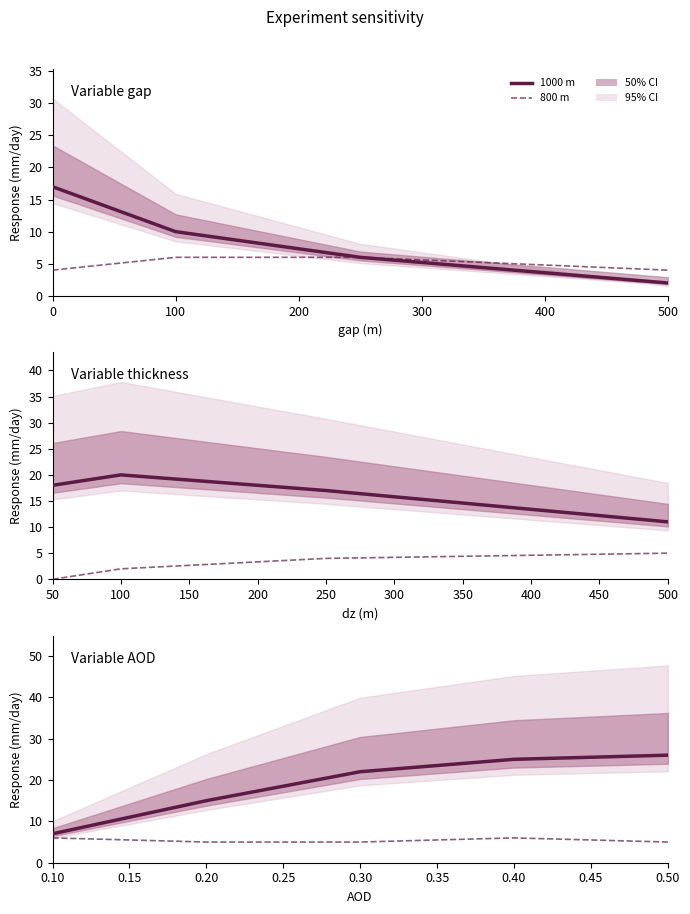

What is the difference between the 800 m values at 0.30 and 0.40?

1